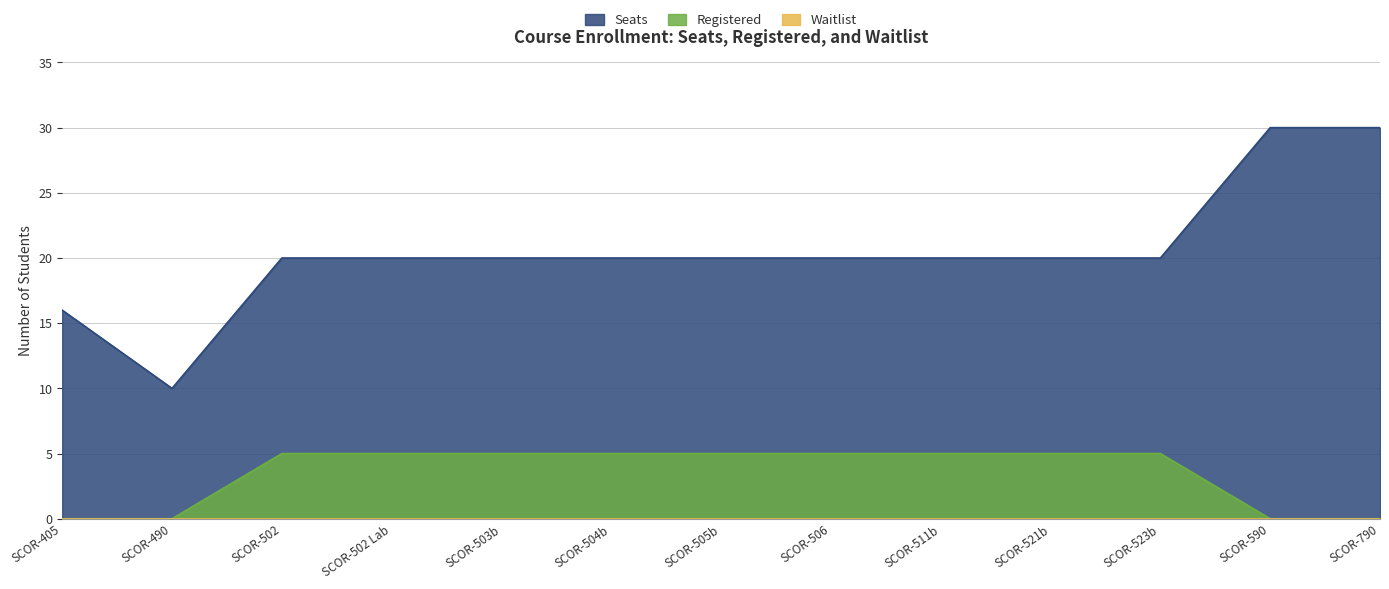

Is the value of Registered at SCOR-523b greater than the value of Seats at SCOR-523b?

No